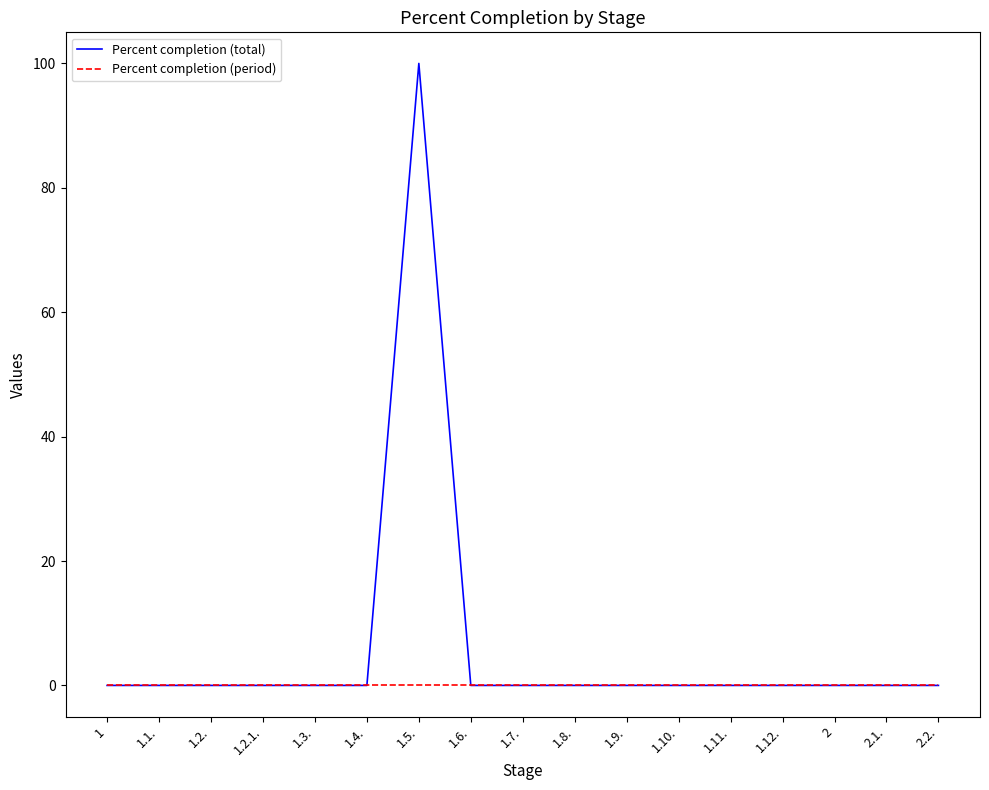

Which series has the largest range (max minus min)?

Percent completion (total)